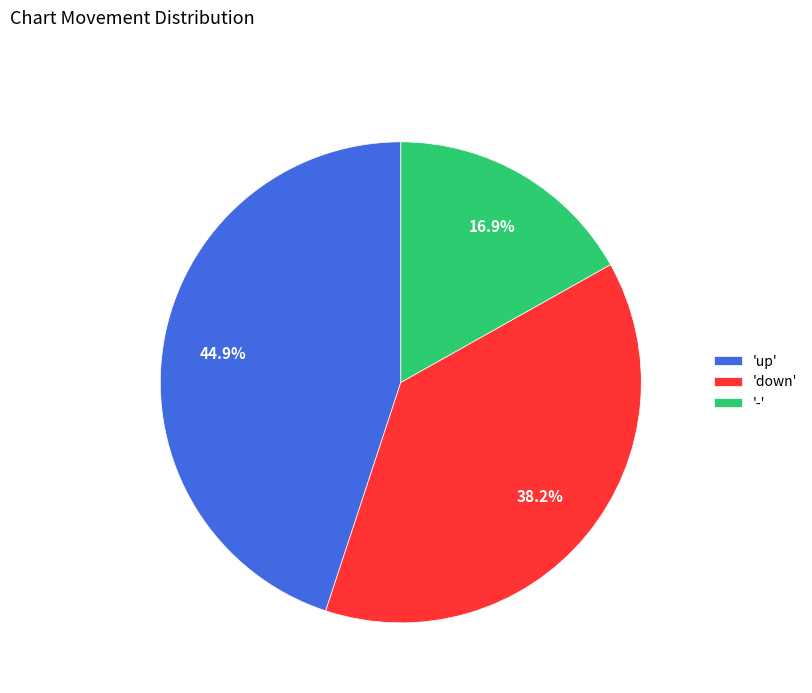

What portion of the pie excludes 'down'?

61.8%